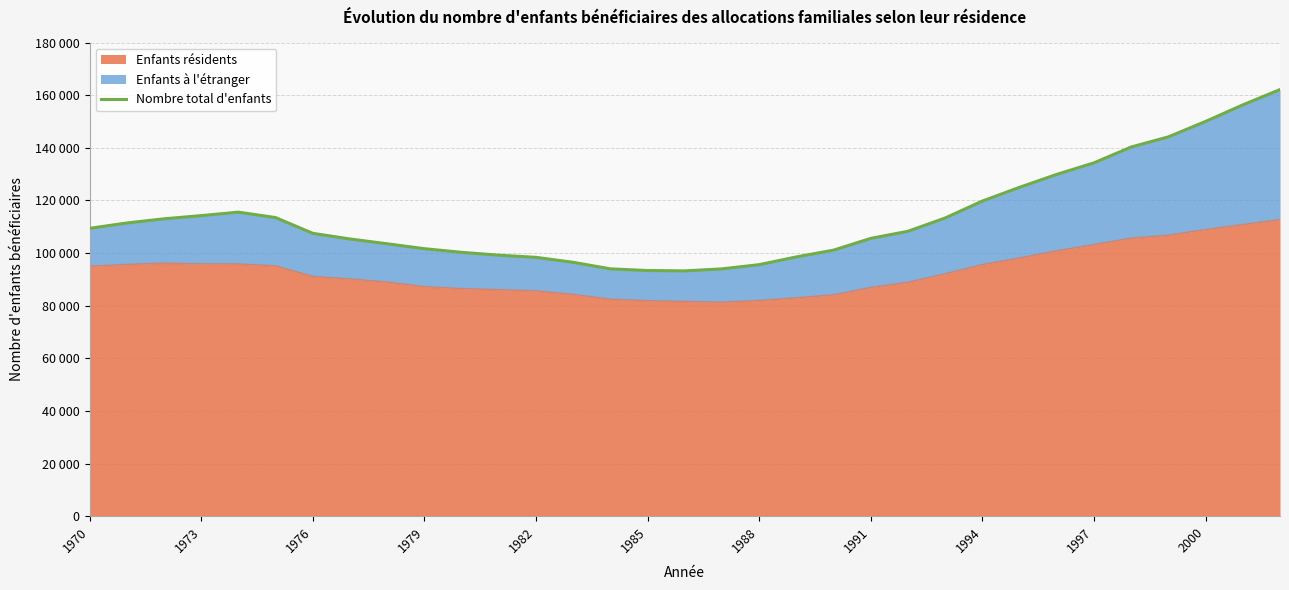

What is the sum of all values?

3748624